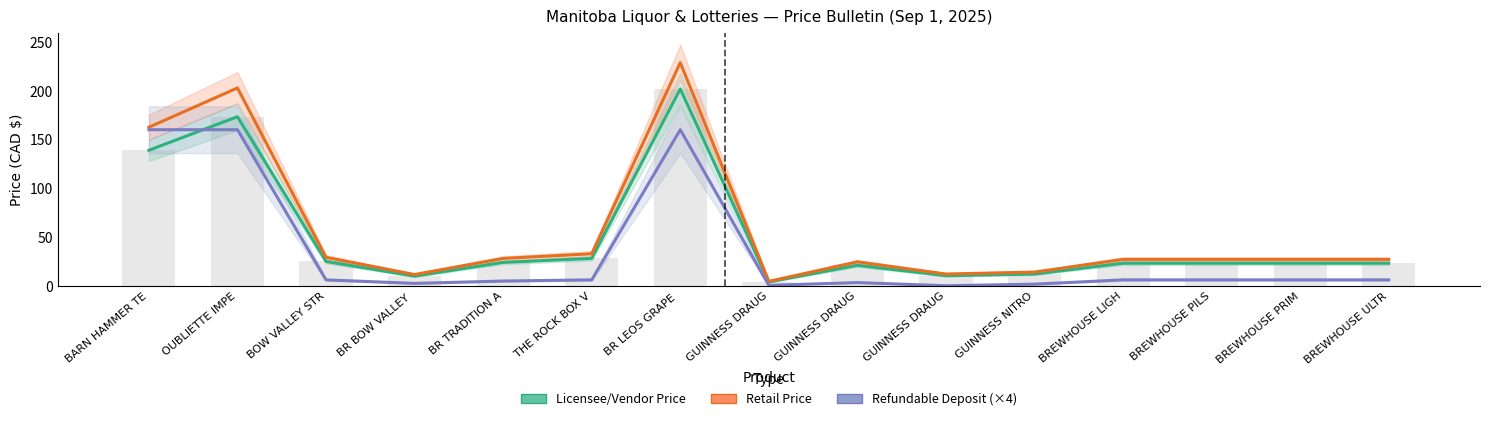

Does the chart contain any negative values?

No